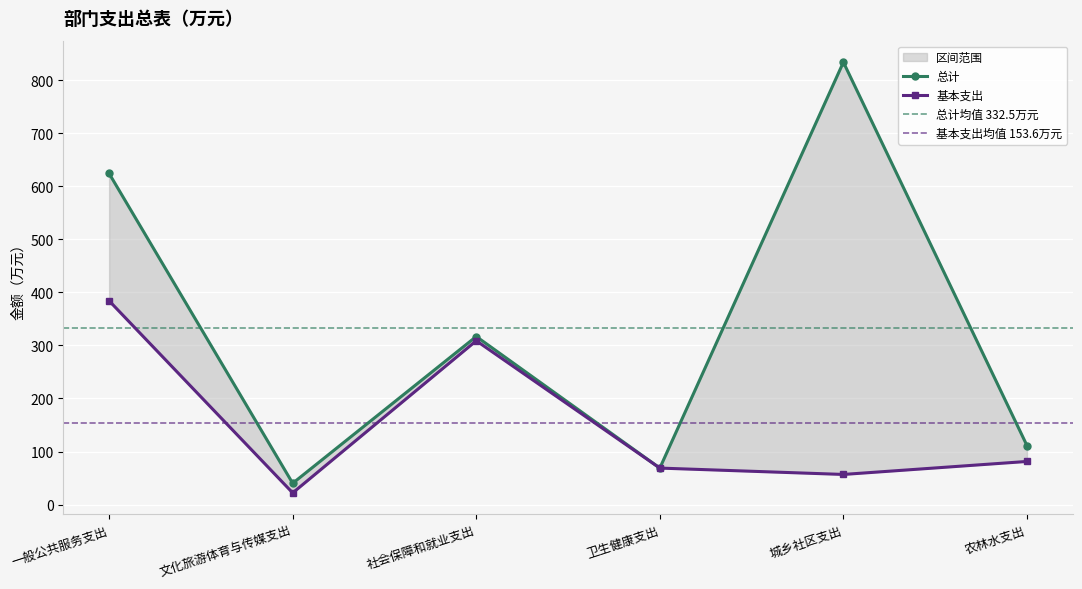

Where is the first local maximum for 总计?

社会保障和就业支出